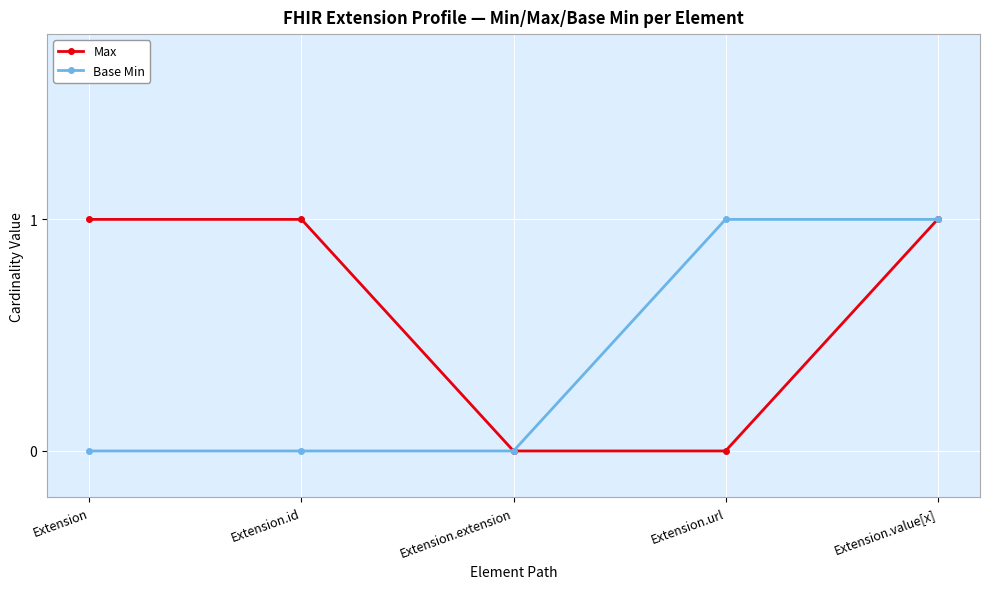

Reading right to left, list all the values displayed in this chart.

Max: Extension.value[x]=1	Extension.url=0	Extension.extension=0	Extension.id=1	Extension=1
Base Min: Extension.value[x]=1	Extension.url=1	Extension.extension=0	Extension.id=0	Extension=0